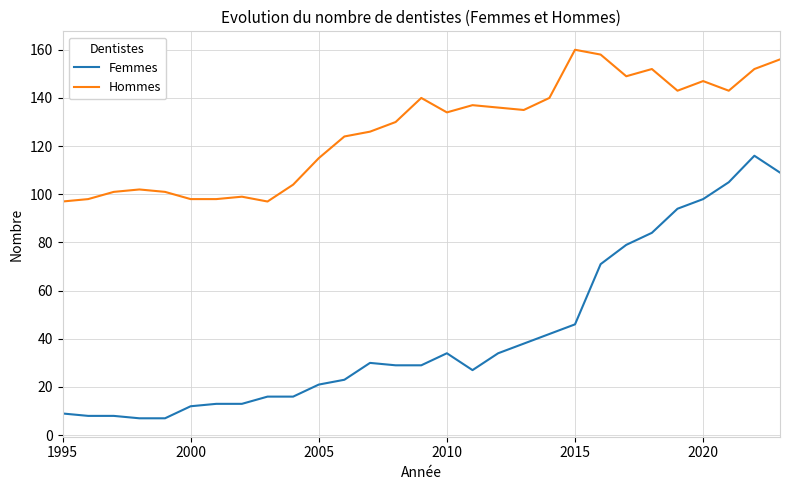

At how many categories does at least one series exceed 22?

29